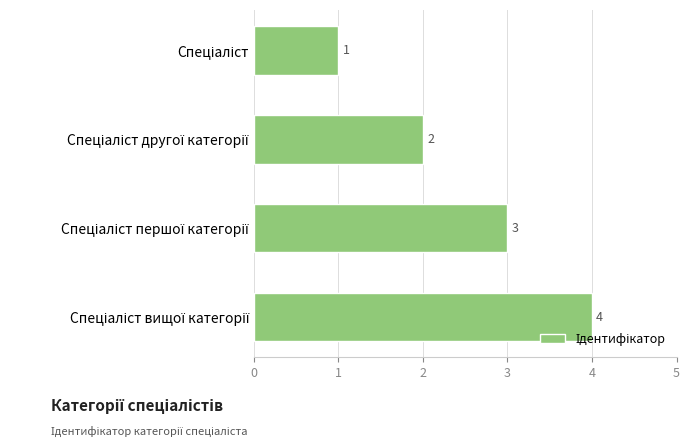

What is the maximum value shown in the chart?

4